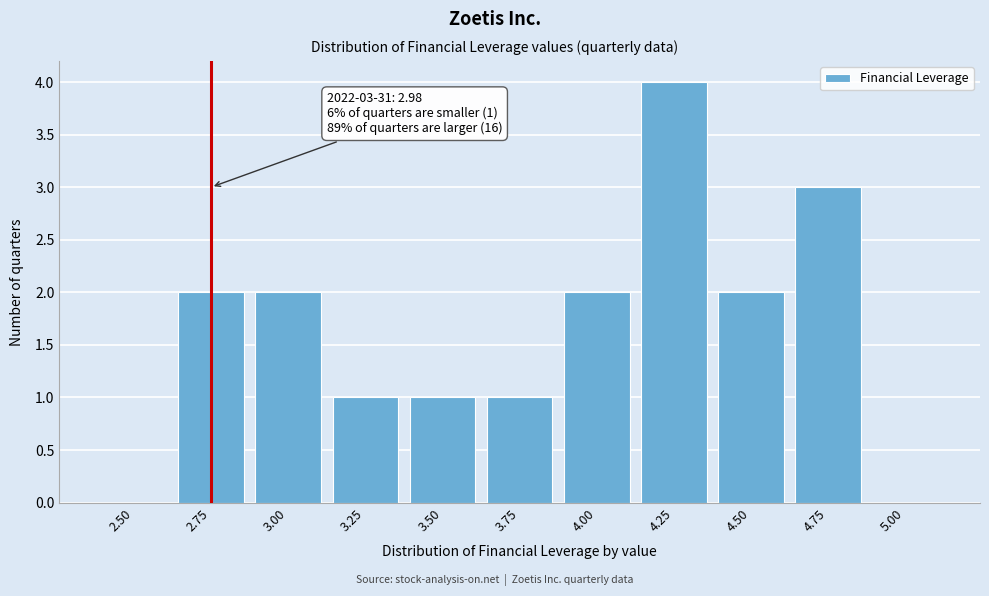

Reading left to right, list all the values displayed in this chart.

2.50=0	2.75=2	3.00=2	3.25=1	3.50=1	3.75=1	4.00=2	4.25=4	4.50=2	4.75=3	5.00=0